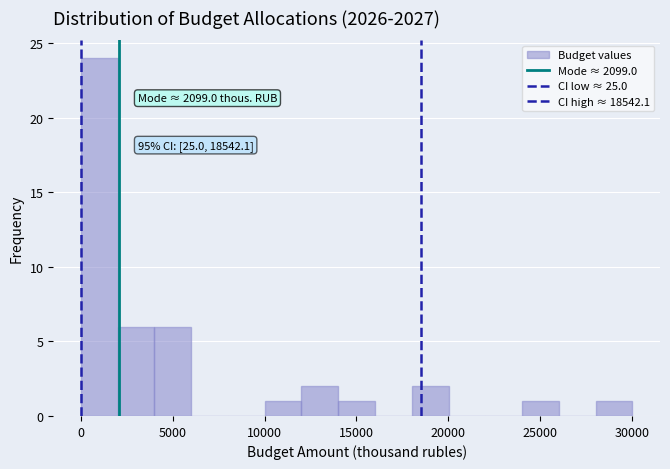

Over which range of the x-axis is the bar tallest?

0 to 2000